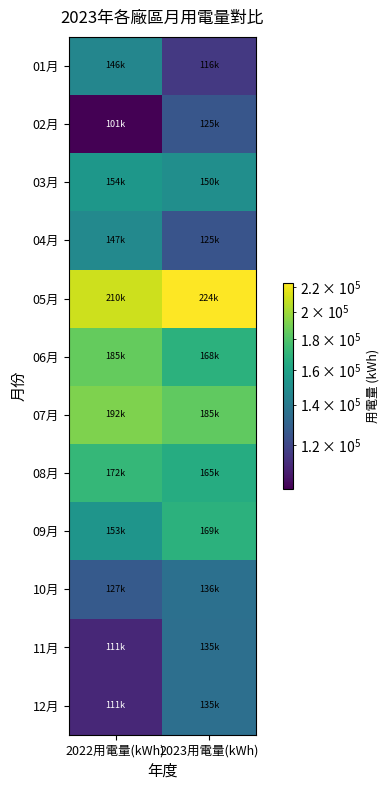

Which has a higher value, 2023用電量(kWh) or 2022用電量(kWh)?

2022用電量(kWh)